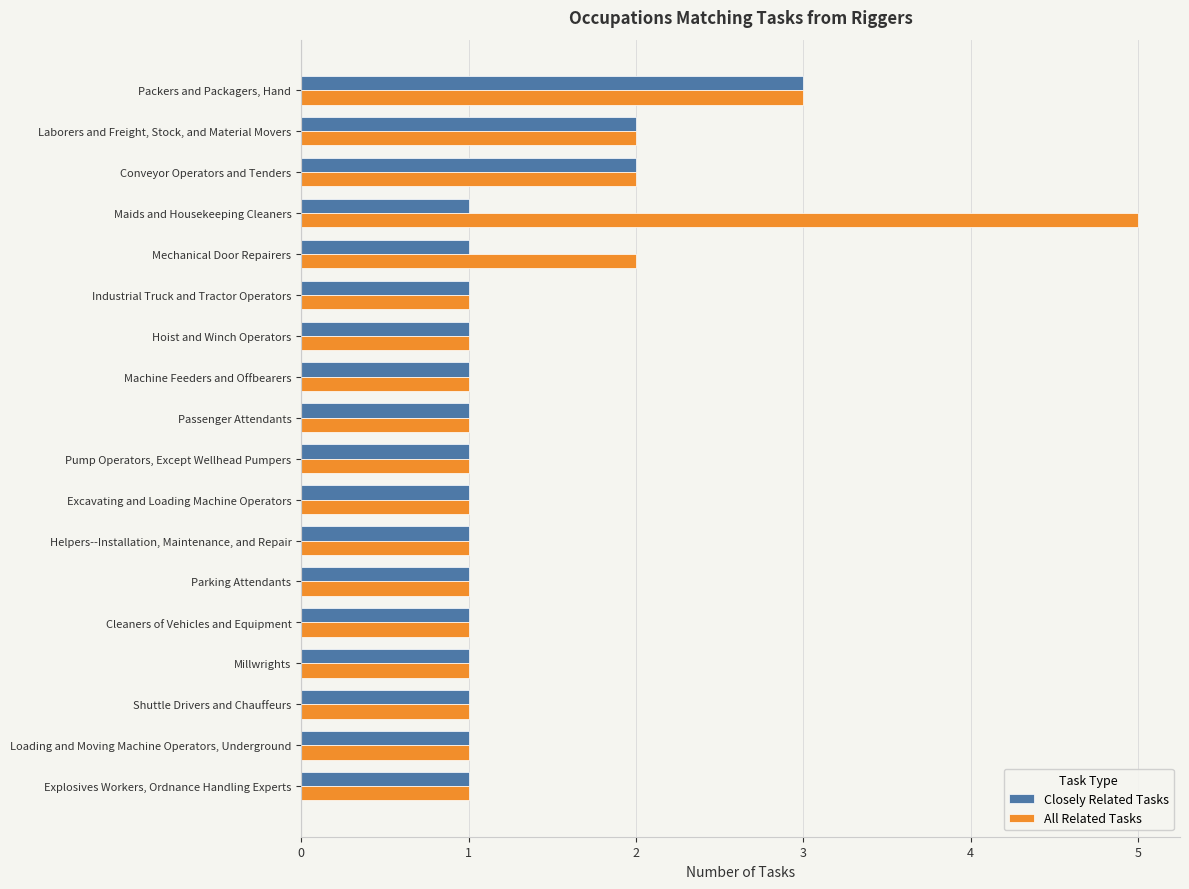

What is the maximum value shown in the chart?

5